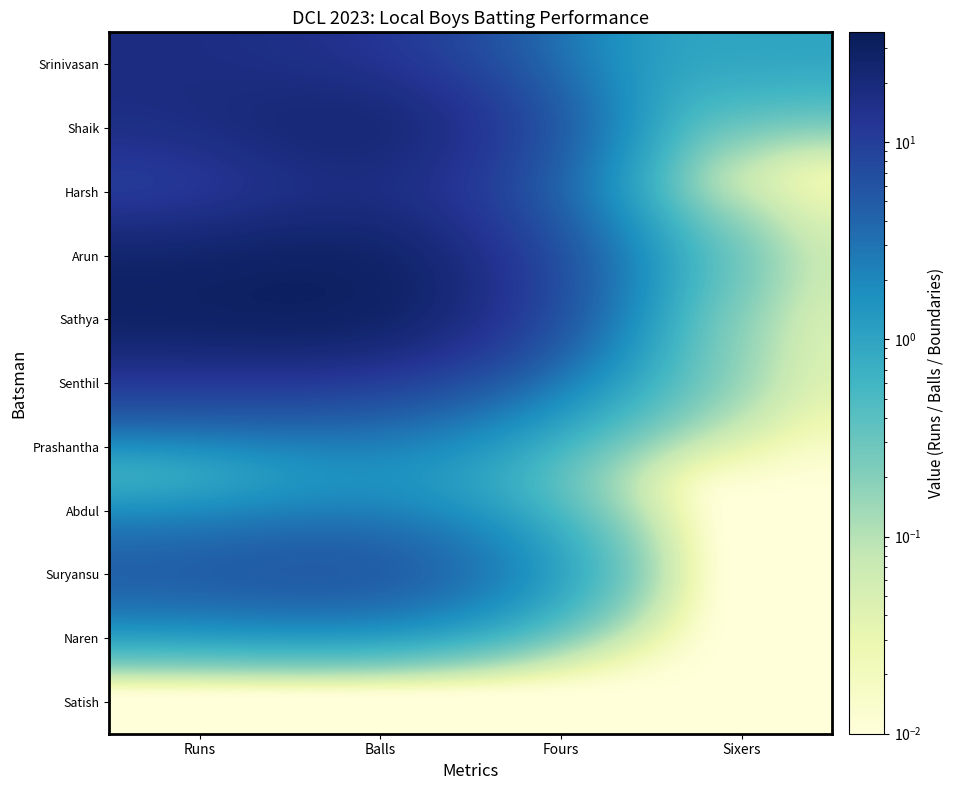

How many distinct data groups are displayed?

11